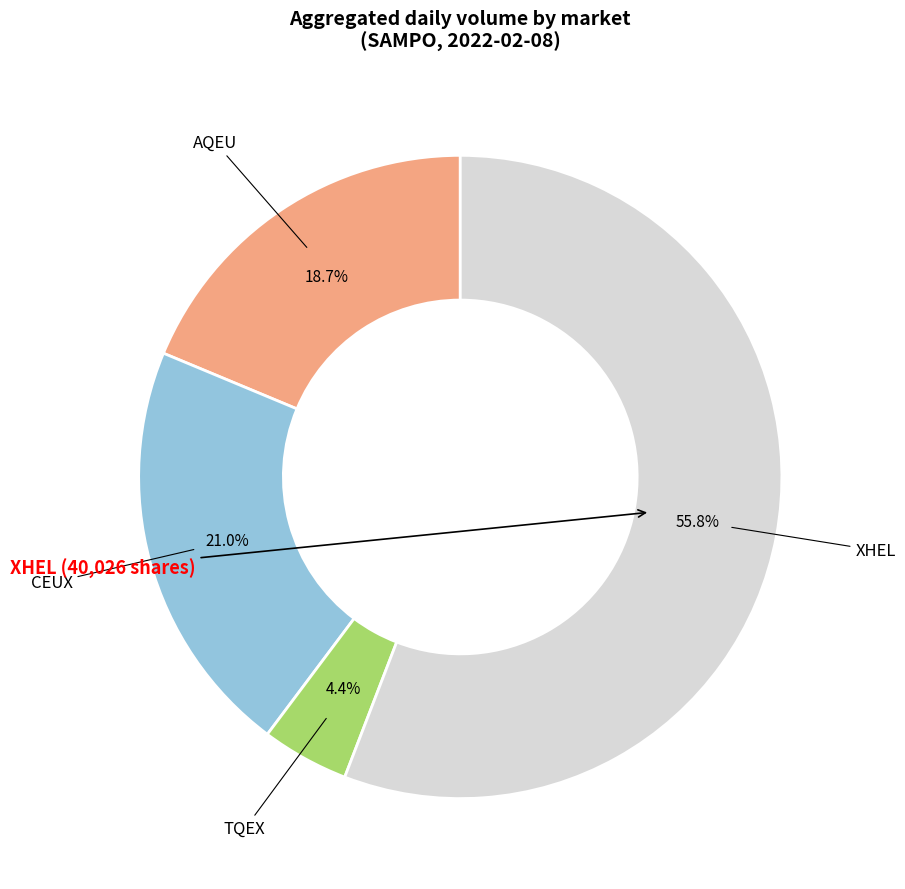

To the nearest percent, what is the average slice percentage?

25%